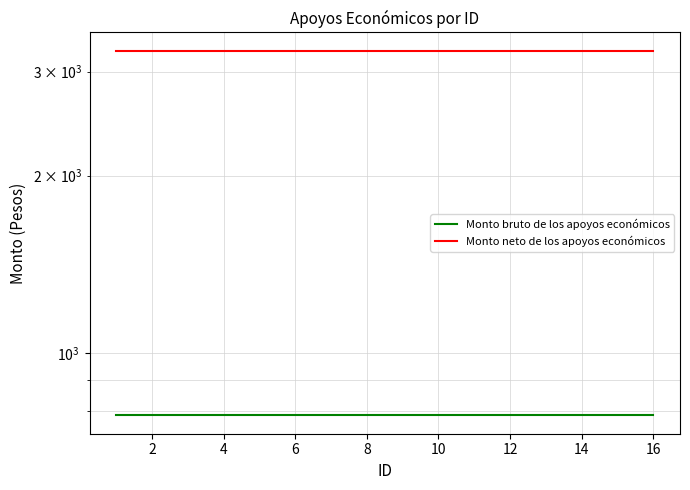

Which series has the largest total across all categories?

Monto neto de los apoyos económicos